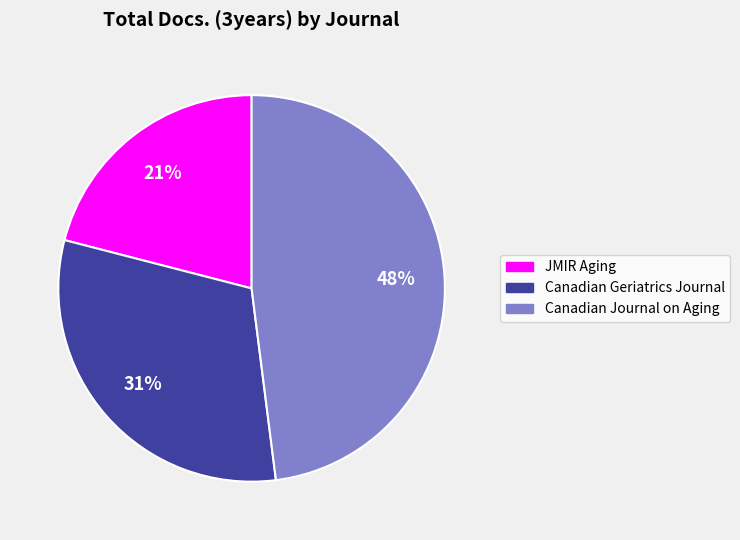

Count the number of slices in the pie.

3